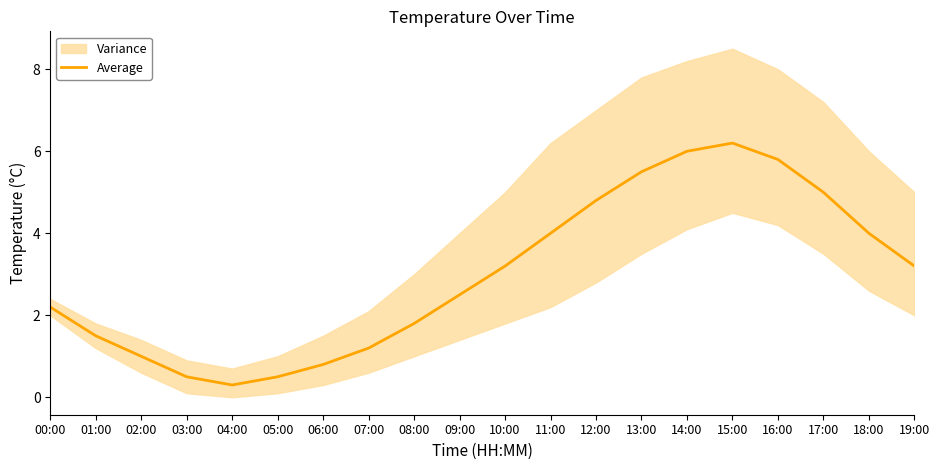

Is it true that the value at 05:00 is 0.2?

False